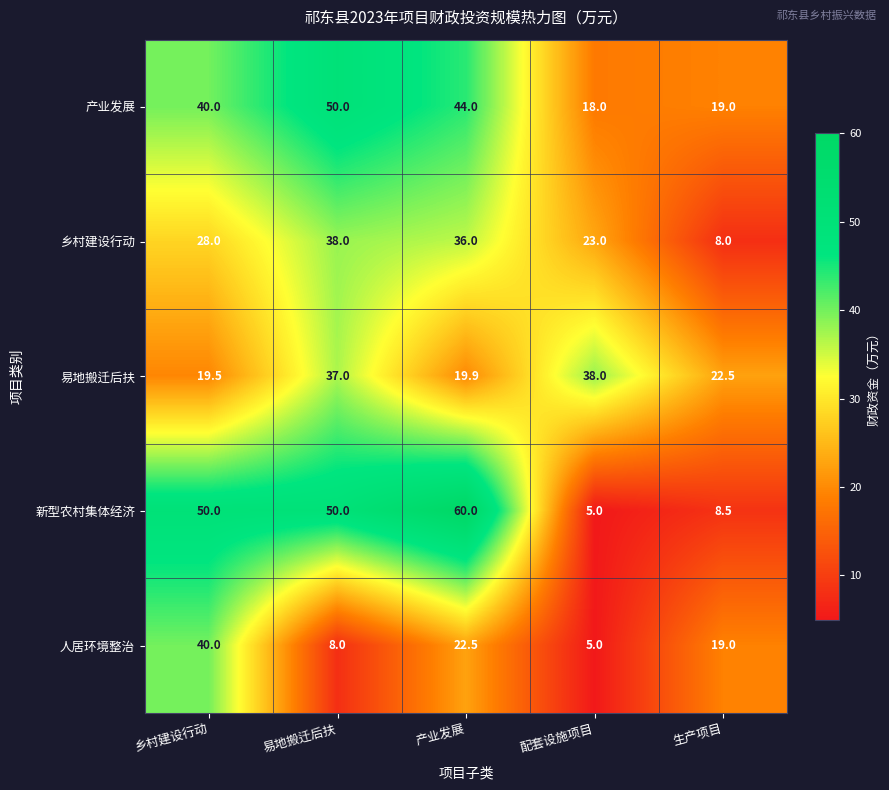

At how many categories does at least one series exceed 9?

5